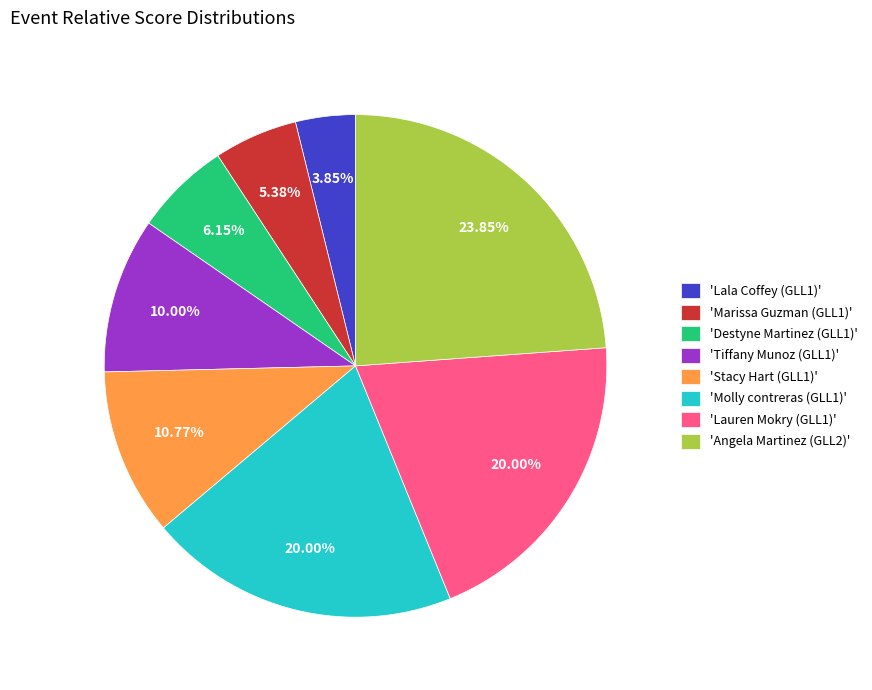

Is the sum of 'Lauren Mokry (GLL1)' and 'Lala Coffey (GLL1)' greater than half?

No